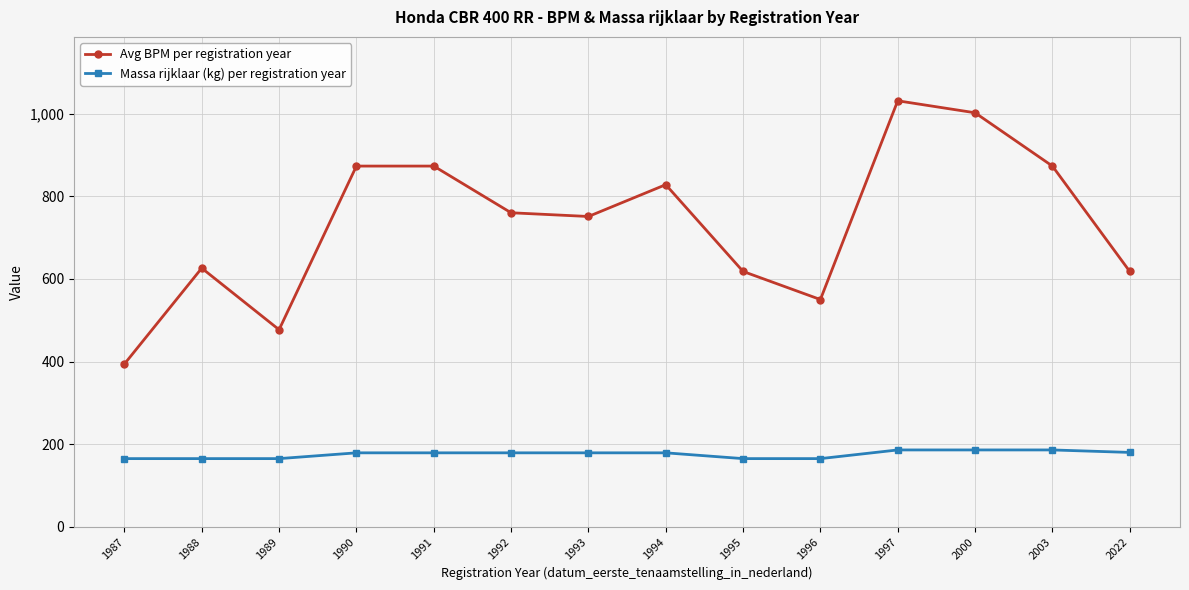

What is the difference between the Massa rijklaar (kg) per registration year values at 1995 and 1991?

14